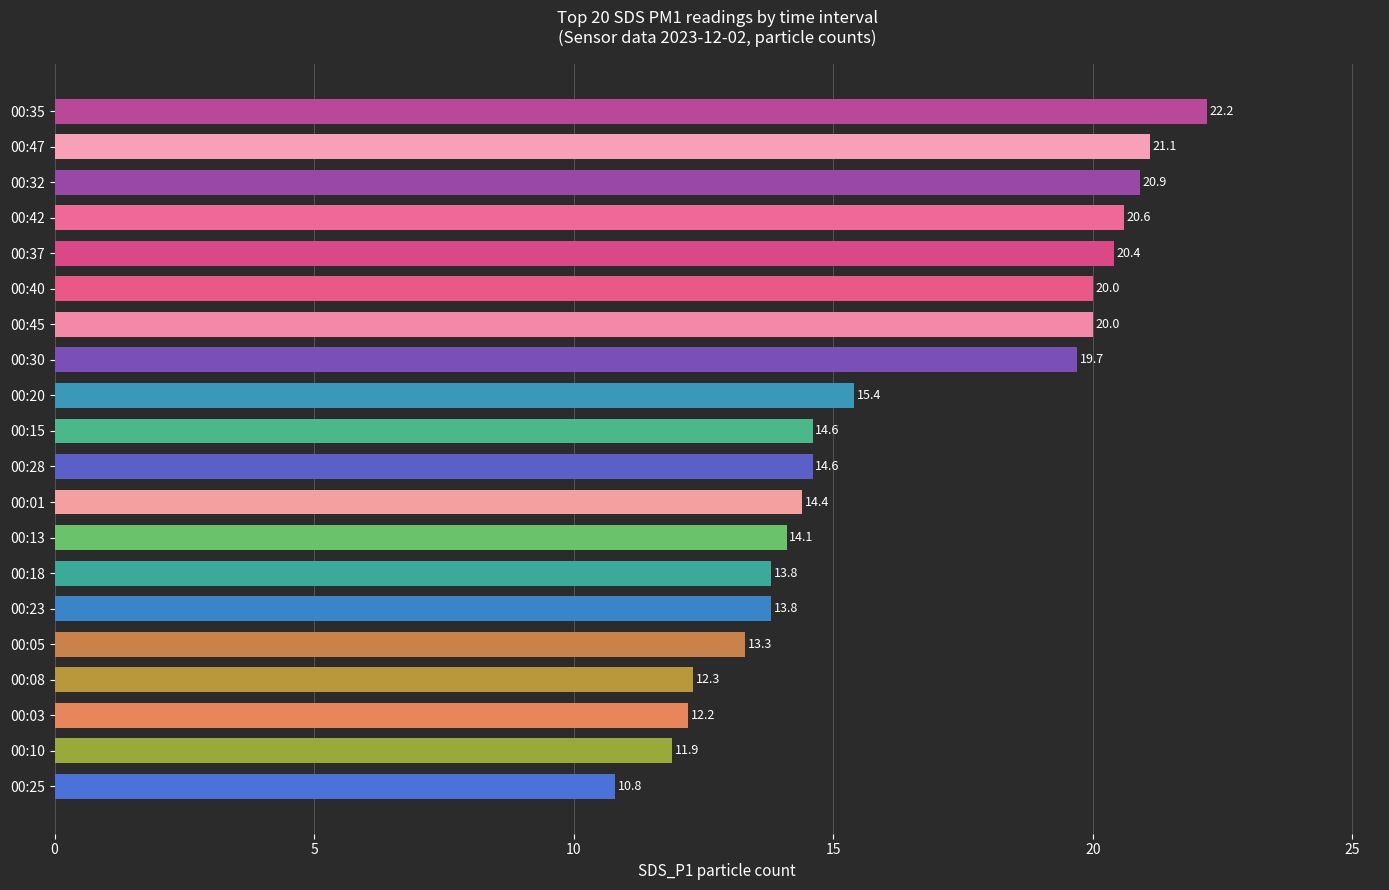

What is the difference between the maximum and second lowest values?

10.3